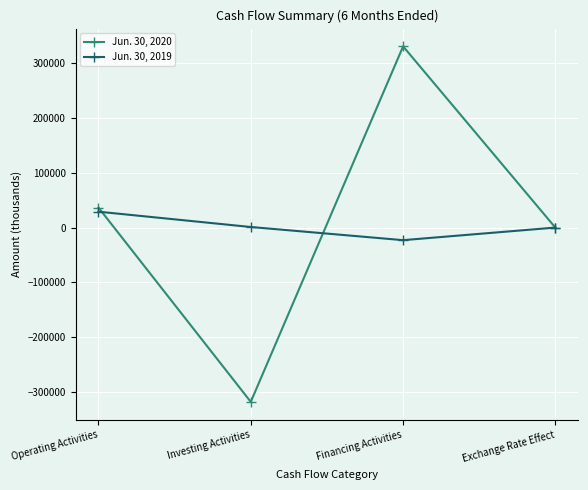

Is it true that Jun. 30, 2020 equals -318243 at Investing Activities?

True